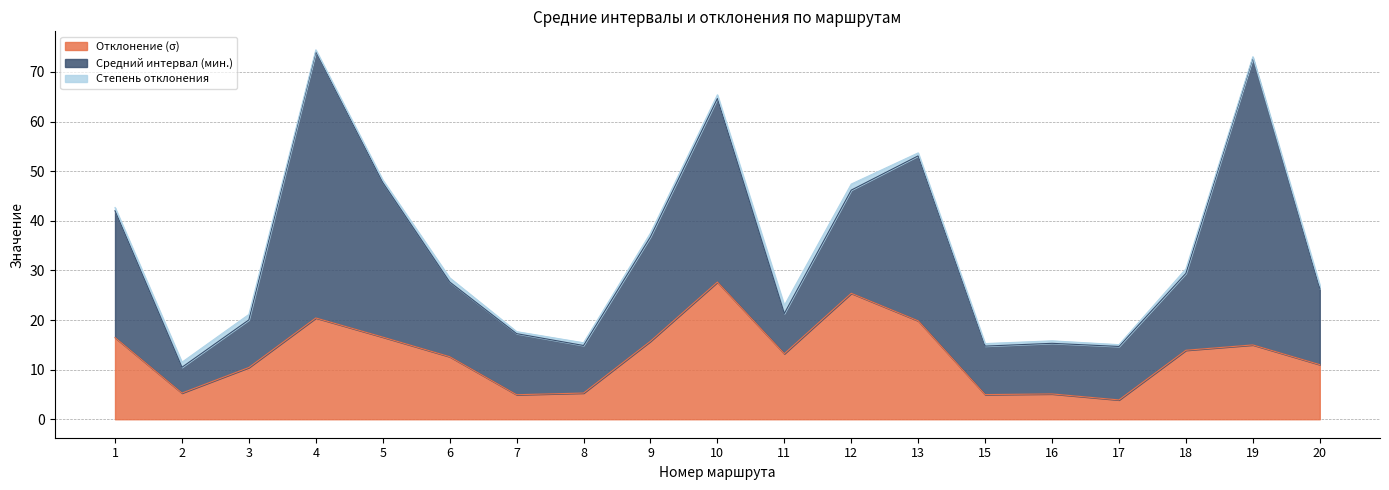

Count the number of data series in this chart.

3